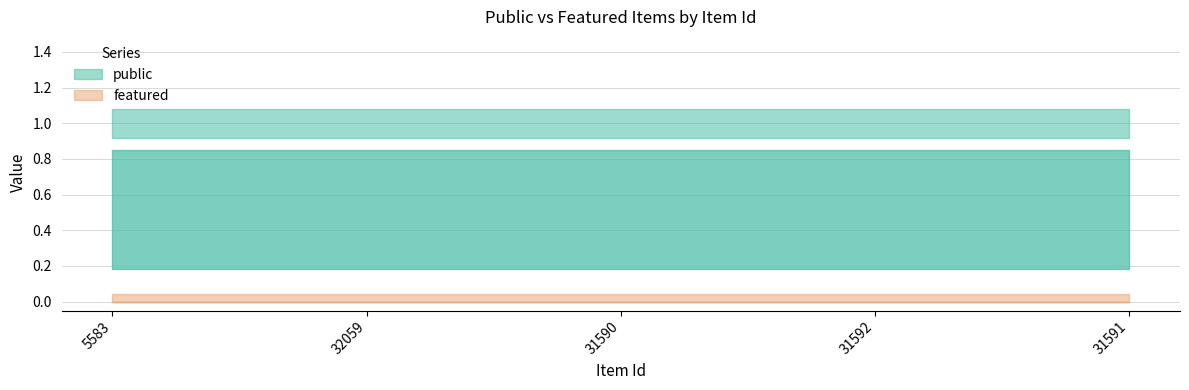

At how many categories does at least one series exceed 0?

5